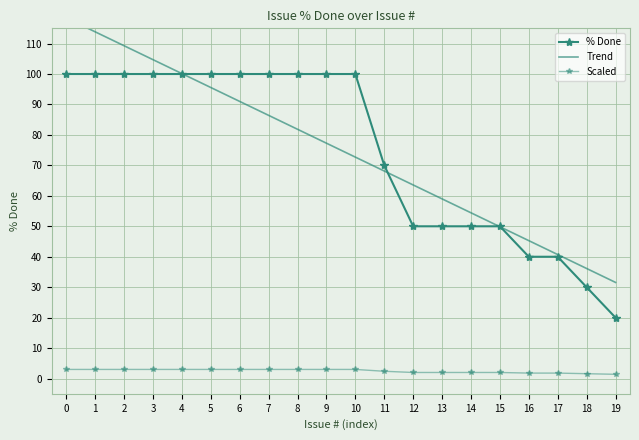

What is the approximate value of % Done at 14?

50.0